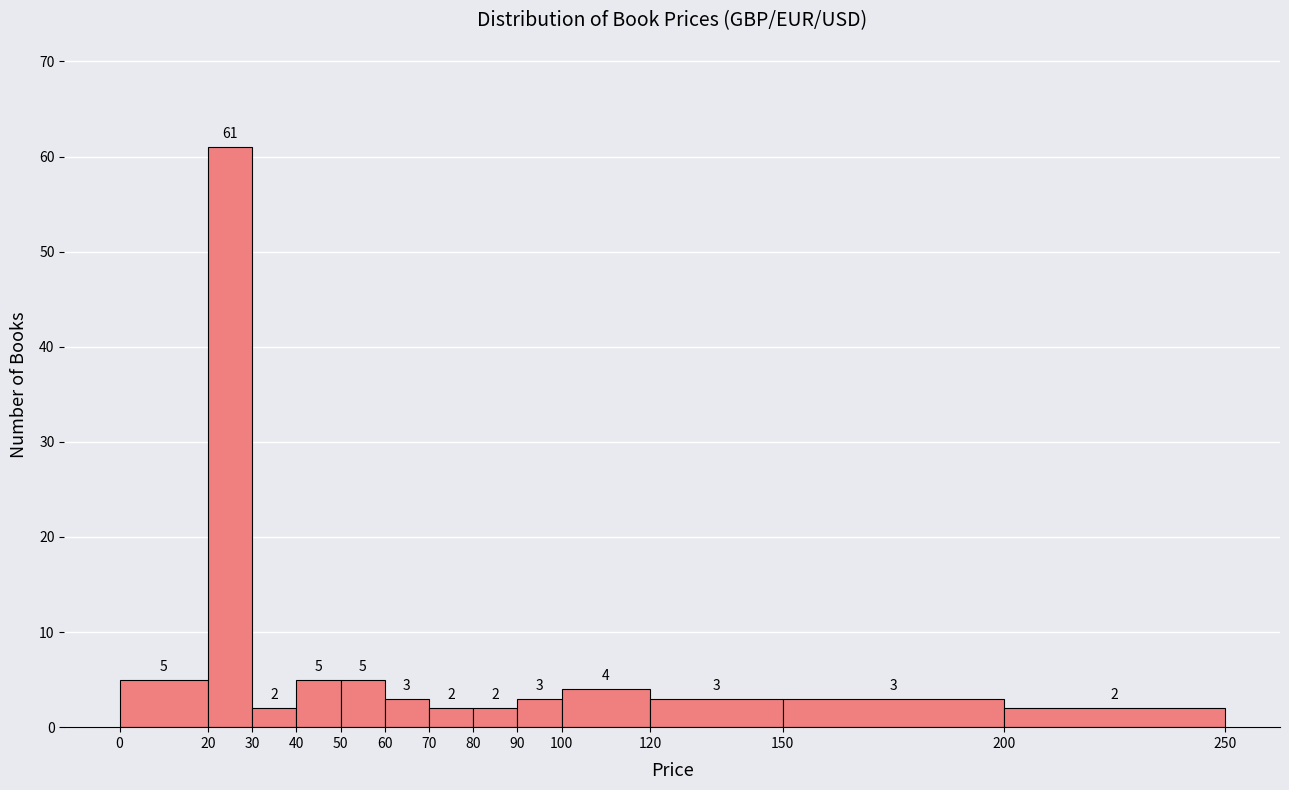

Reading left to right, transcribe this chart: for each bar, give the range it covers on the x-axis and its height.

0 to 20: 5
20 to 30: 61
30 to 40: 2
40 to 50: 5
50 to 60: 5
60 to 70: 3
70 to 80: 2
80 to 90: 2
90 to 100: 3
100 to 120: 4
120 to 150: 3
150 to 200: 3
200 to 250: 2